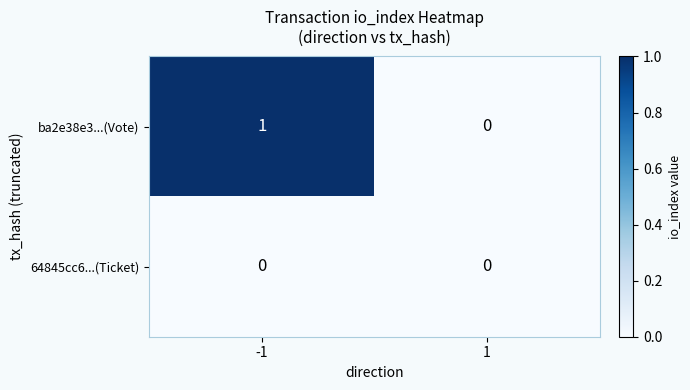

List the series in order of their overall mean, highest first.

ba2e38e3...(Vote), 64845cc6...(Ticket)